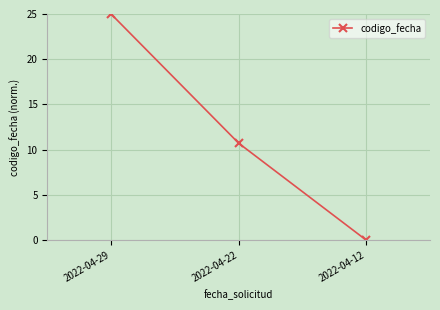

At which category does the chart reach its peak across all series?

2022-04-29